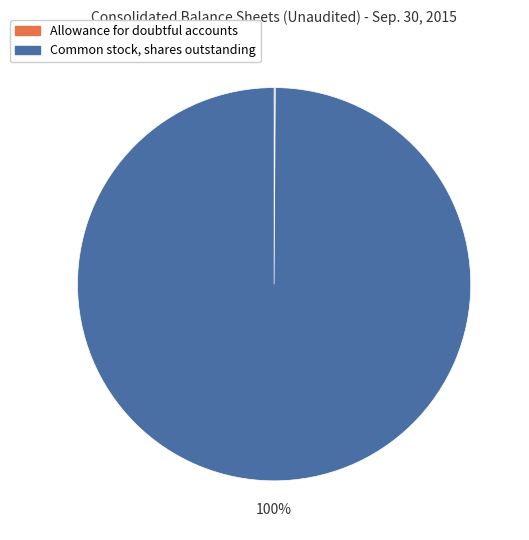

To the nearest percent, what is the average slice percentage?

50%